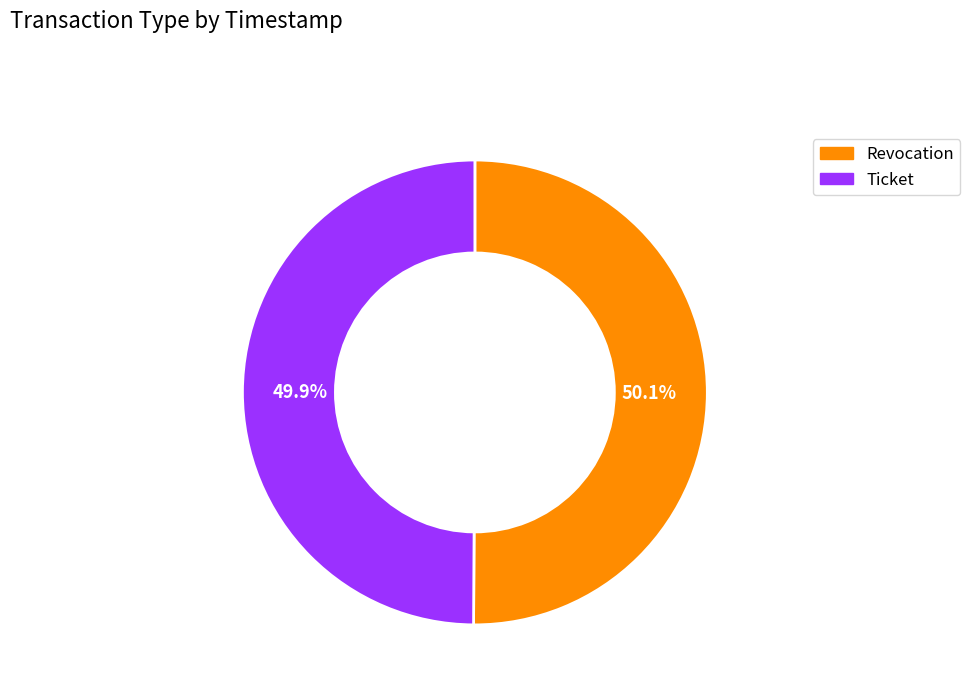

Combined, do Ticket and Revocation account for over 50%?

Yes